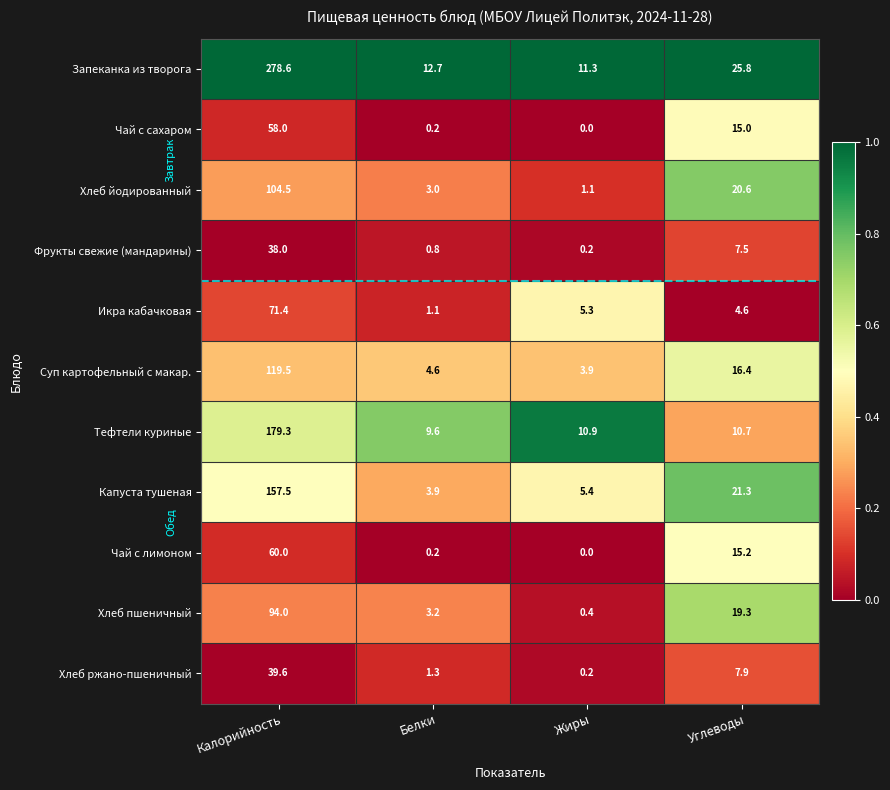

Where does the Икра кабачковая series first go above 5?

Калорийность